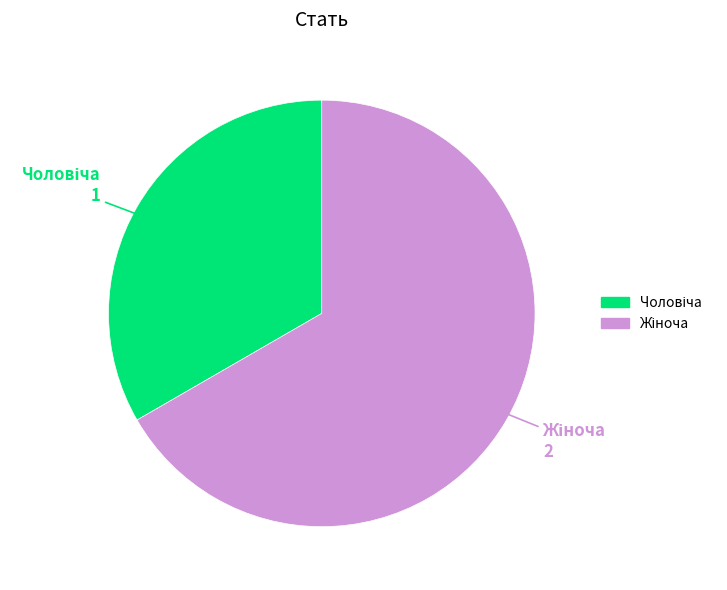

Is there a majority slice in this chart?

Yes